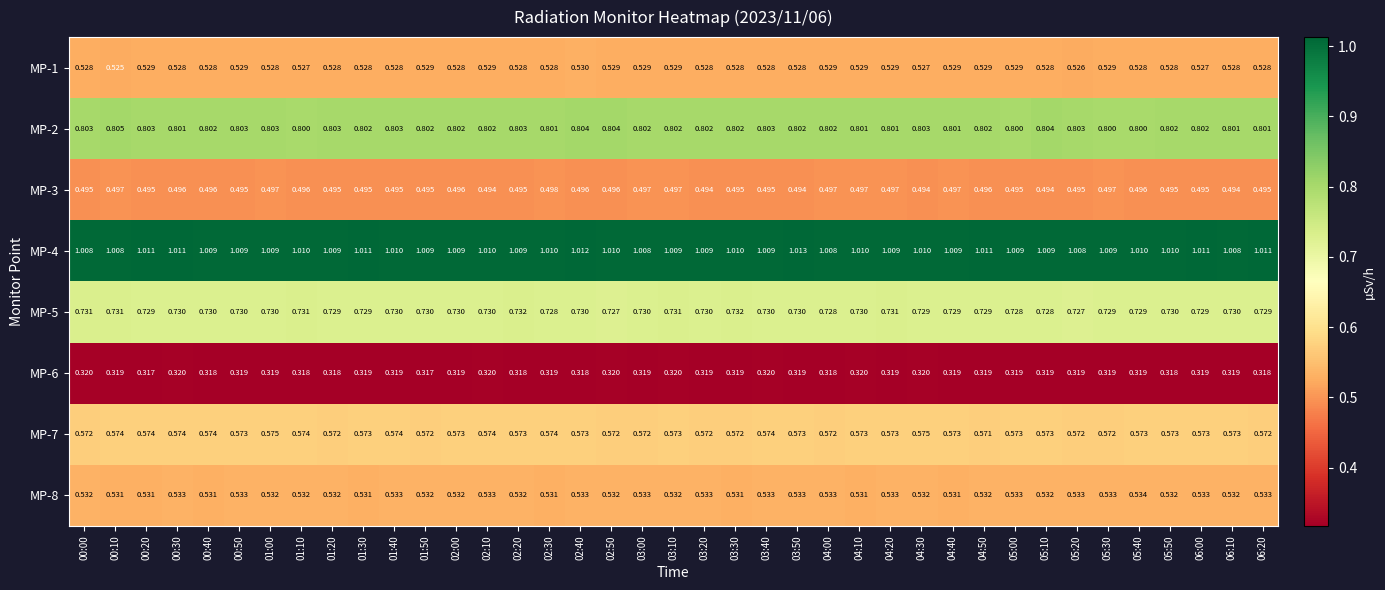

Is the value of MP-8 at 02:10 greater than the value of MP-6 at 05:40?

Yes